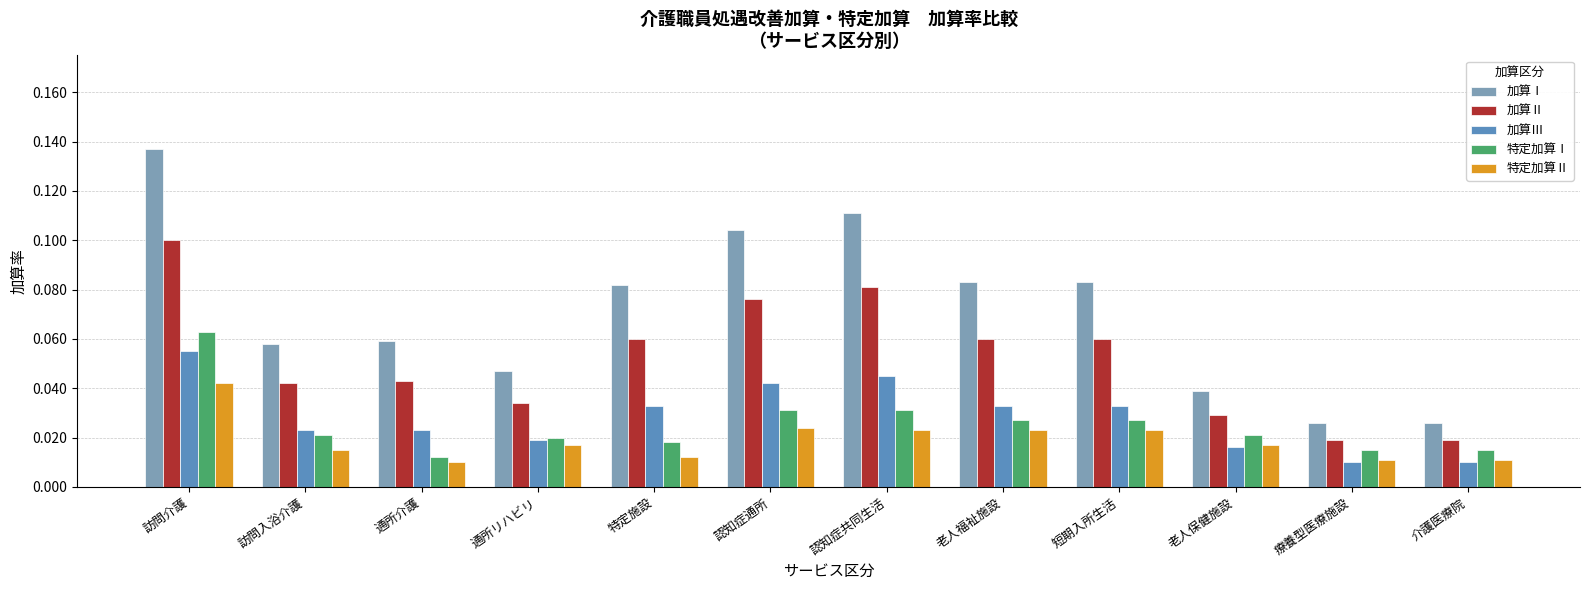

Count the 加算Ⅱ values in the range 0 to 1.

12